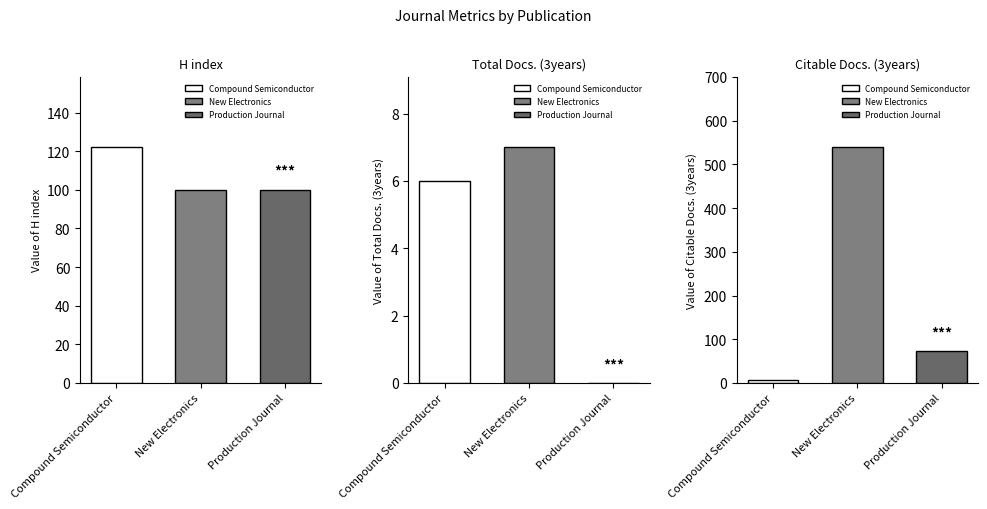

Reading left to right, extract all data points from this chart.

H index: Compound Semiconductor=122	New Electronics=100	Production Journal=100
Total Docs. (3years): Compound Semiconductor=6	New Electronics=7	Production Journal=0
Citable Docs. (3years): Compound Semiconductor=6	New Electronics=539	Production Journal=72